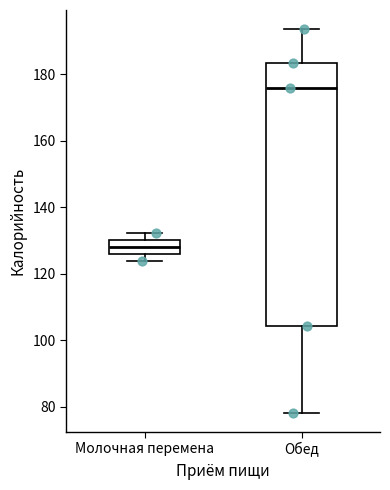

Which box's median line is the highest?

Обед